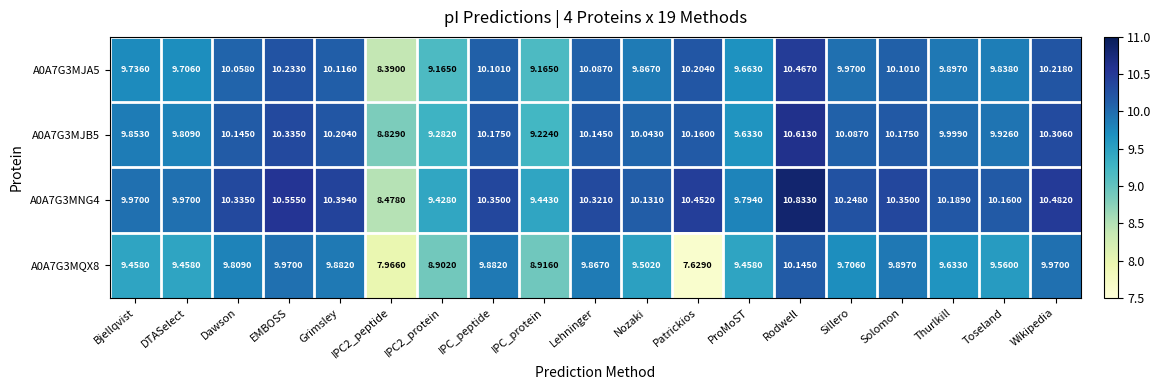

Where does the A0A7G3MQX8 series first go above 9?

Bjellqvist